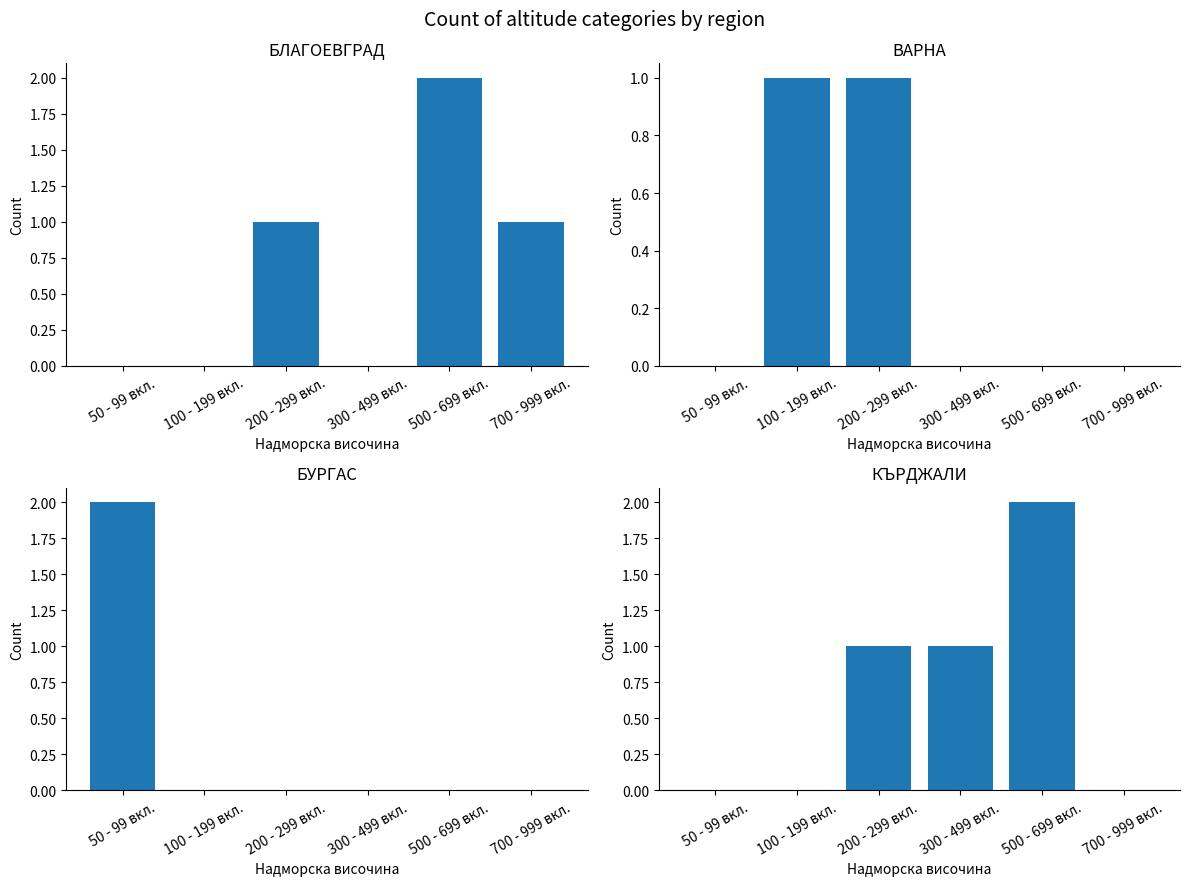

Reading right to left, list all the values displayed in this chart.

обл. Благоевград: 700 - 999 вкл.=1	500 - 699 вкл.=2	300 - 499 вкл.=0	200 - 299 вкл.=1	100 - 199 вкл.=0	50 - 99 вкл.=0
обл. Варна: 700 - 999 вкл.=0	500 - 699 вкл.=0	300 - 499 вкл.=0	200 - 299 вкл.=1	100 - 199 вкл.=1	50 - 99 вкл.=0
обл. Бургас: 700 - 999 вкл.=0	500 - 699 вкл.=0	300 - 499 вкл.=0	200 - 299 вкл.=0	100 - 199 вкл.=0	50 - 99 вкл.=2
обл. Кърджали: 700 - 999 вкл.=0	500 - 699 вкл.=2	300 - 499 вкл.=1	200 - 299 вкл.=1	100 - 199 вкл.=0	50 - 99 вкл.=0